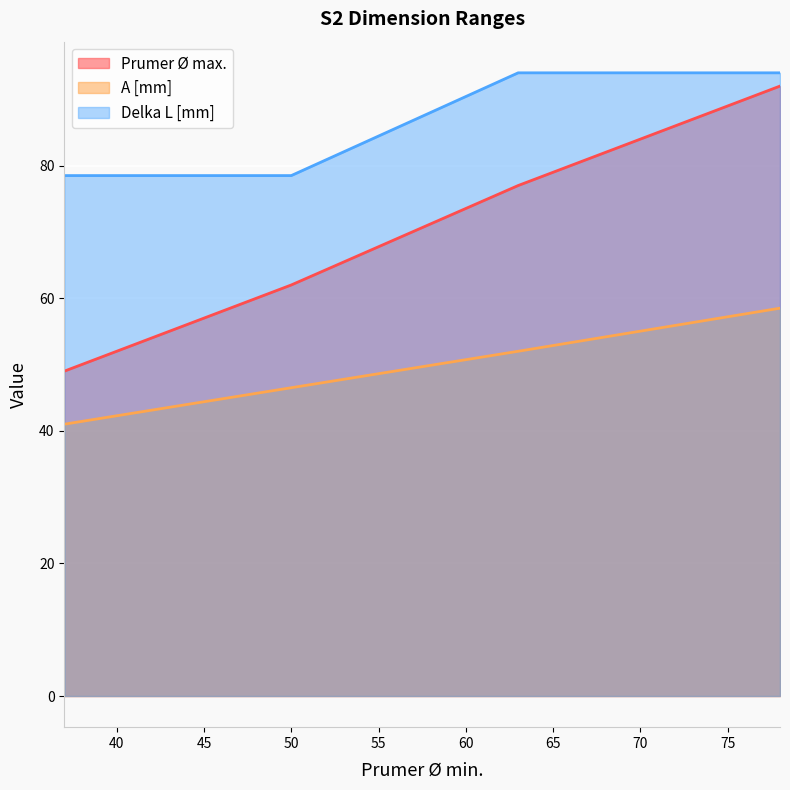

Is it true that Prumer Ø max. equals 77.0 at 63?

True